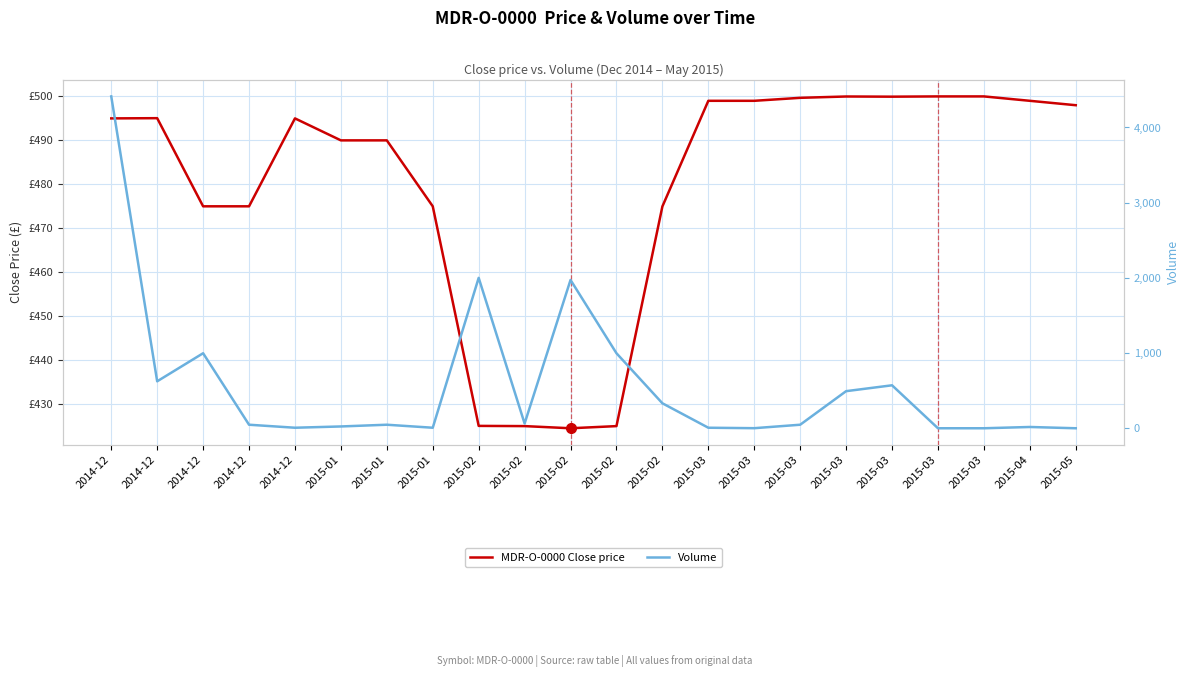

What is the difference between the Volume values at 2015-03 and 2015-02?

332.0